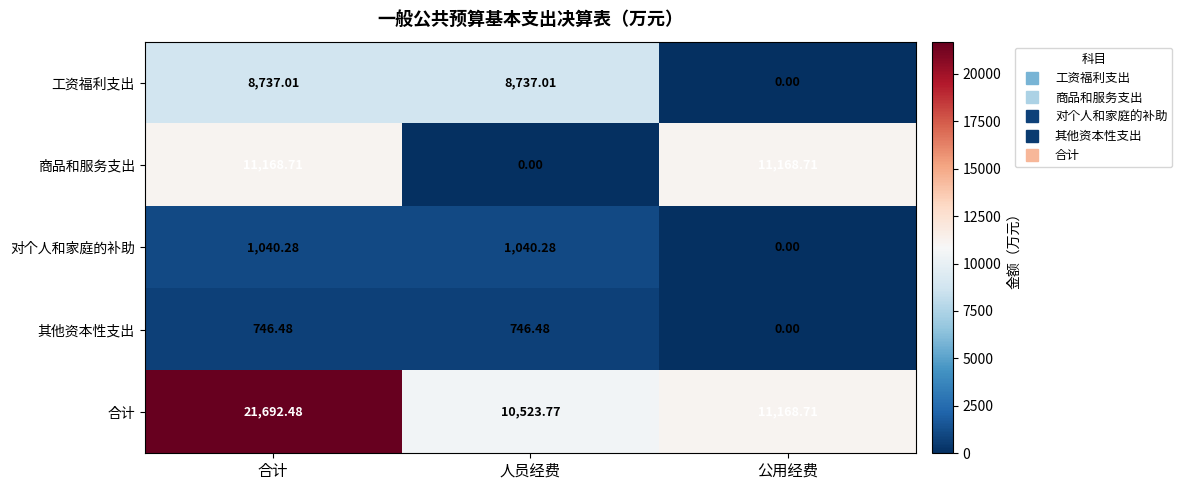

At which label does 商品和服务支出 first exceed 11168?

合计